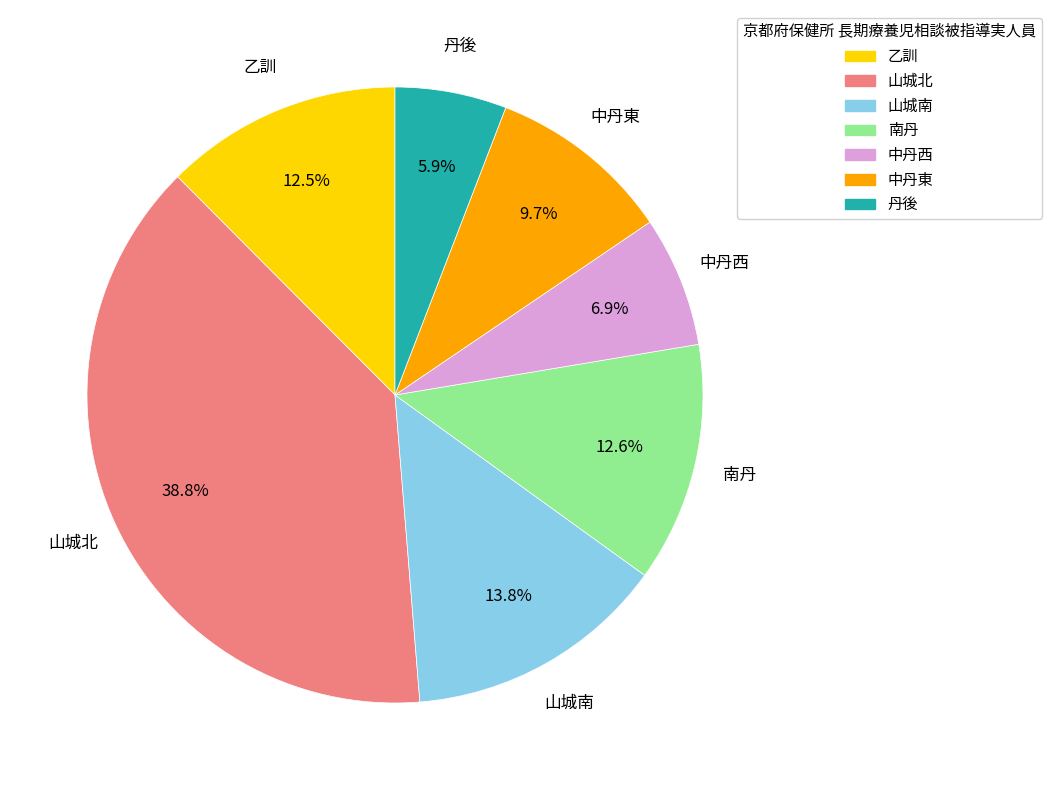

Count the number of slices in the pie.

7